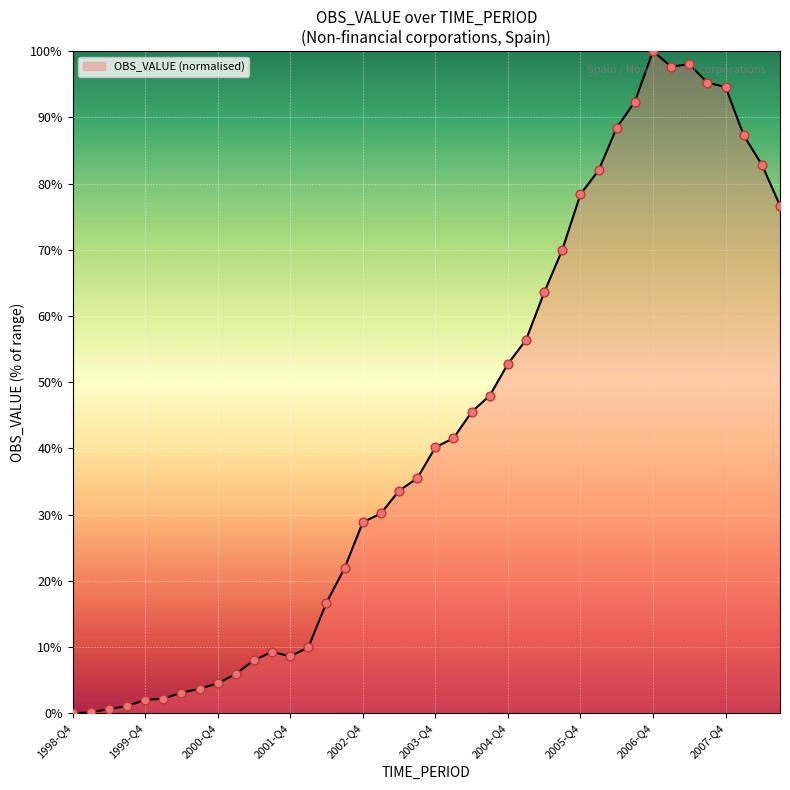

What is the difference between the maximum and minimum values?

100.0